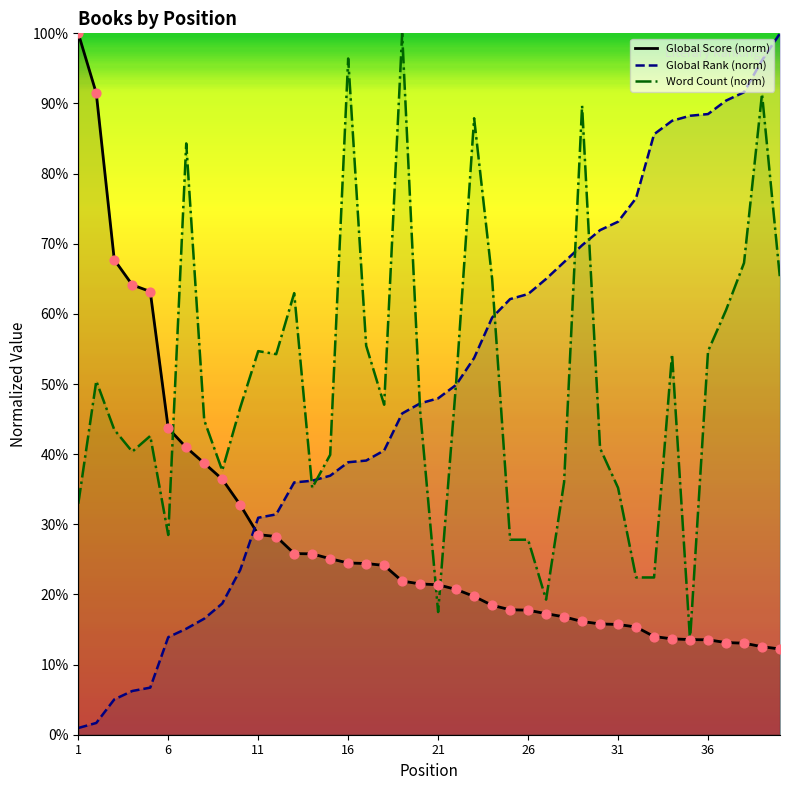

Which series reaches the maximum Y coordinate?

Global Score (norm)